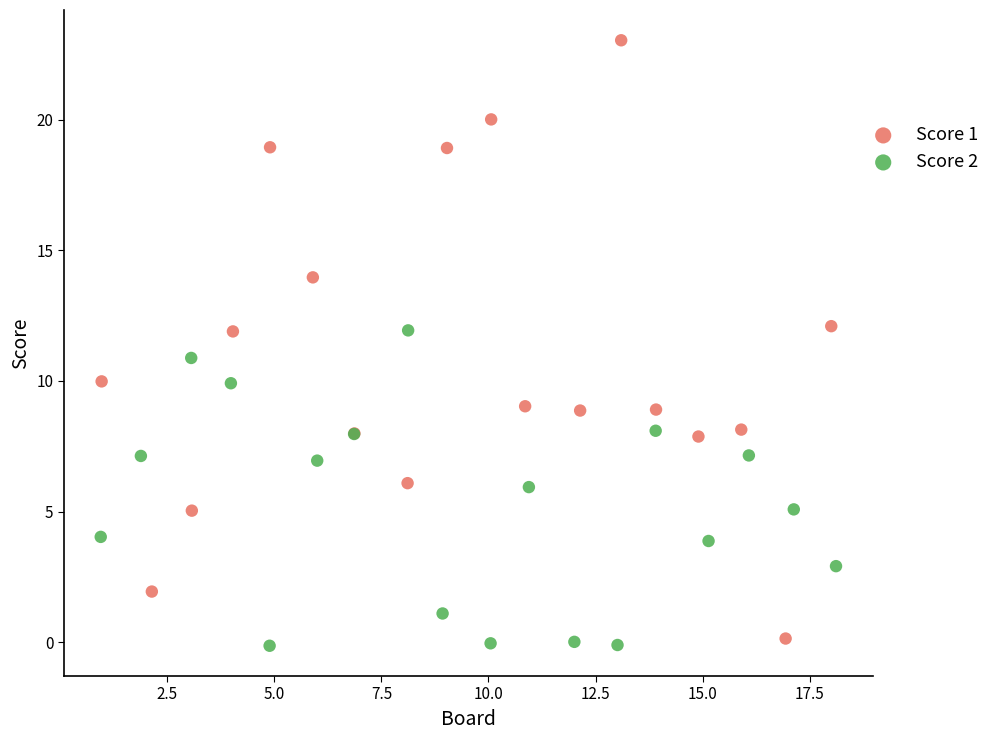

Which series reaches the maximum Y coordinate?

Score 1